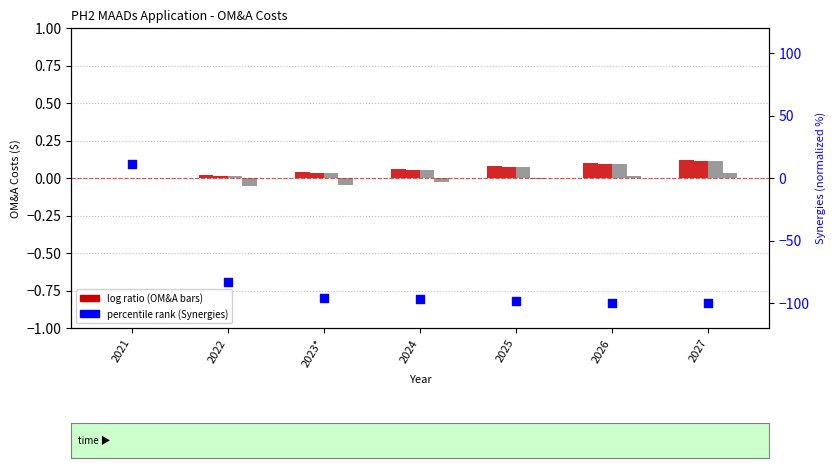

Which series has the largest Y range (max minus min)?

Synergies (scaled)